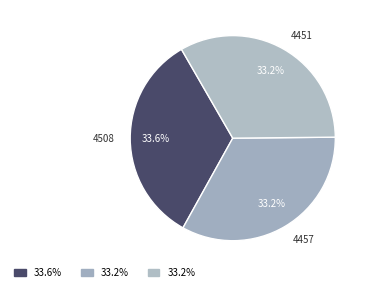

Is 4451 the majority of the pie?

No